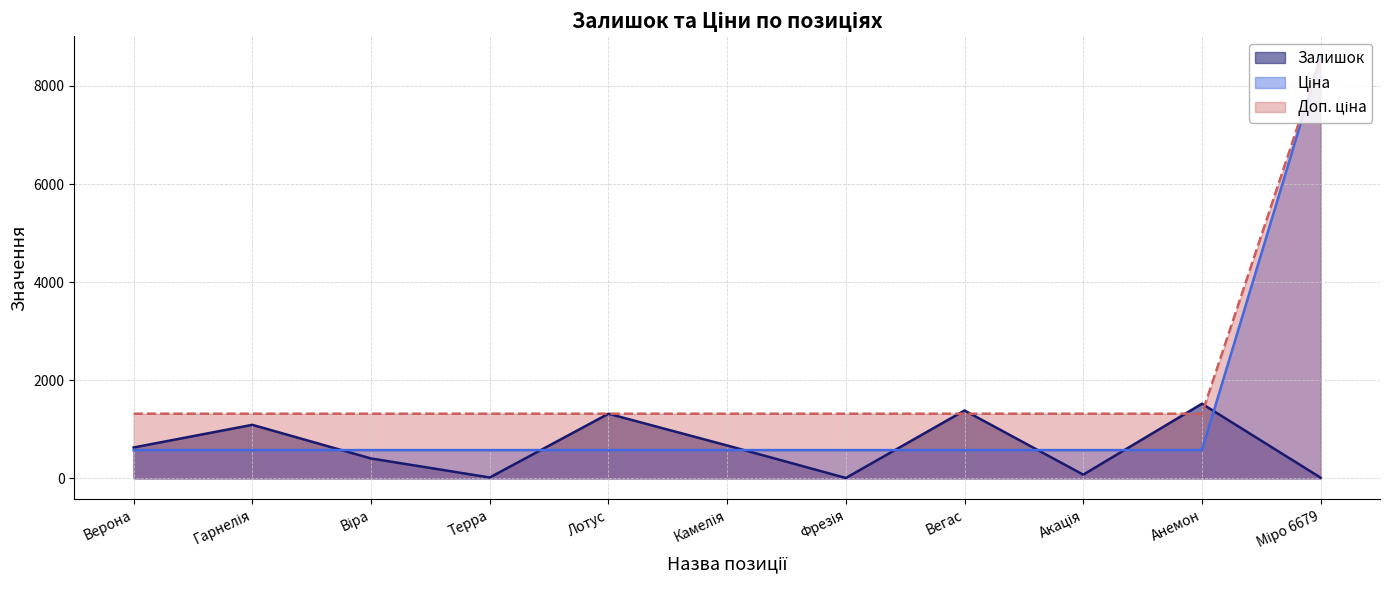

What is the label of the 11th point from the left?

Міро 6679